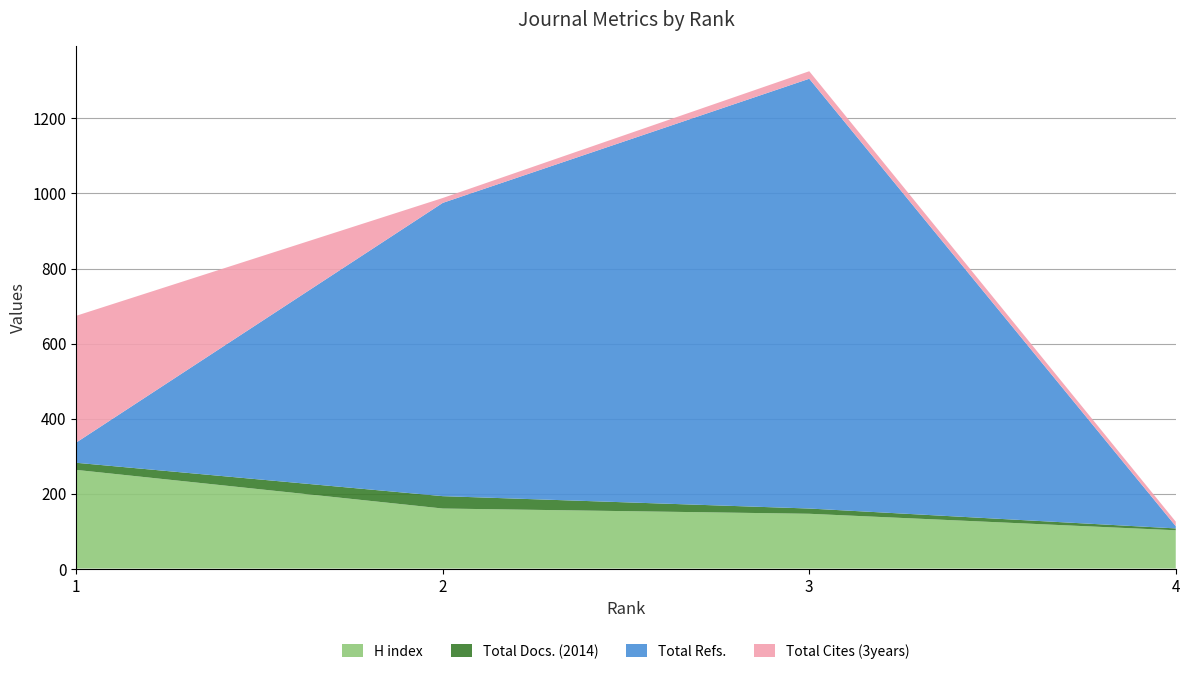

Reading right to left, list all the values displayed in this chart.

H index: 4=102	3=146	2=160	1=263
Total Docs. (2014): 4=5	3=14	2=33	1=19
Total Refs.: 4=6	3=1146	2=782	1=54
Total Cites (3years): 4=12	3=20	2=13	1=338